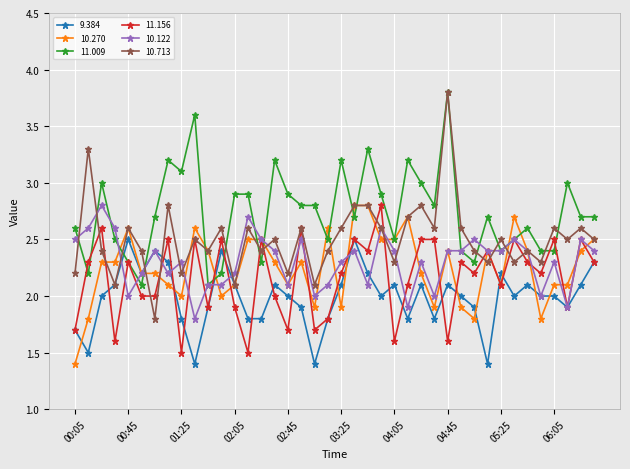

Reading left to right, transcribe all the data shown in this chart.

9.384: 1.7	1.5	2.0	2.1	2.5	2.2	2.4	2.3	1.8	1.4	1.9	2.4	2.1	1.8	1.8	2.1	2.0	1.9	1.4	1.8	2.1	2.5	2.2	2.0	2.1	1.8	2.1	1.8	2.1	2.0	1.9	1.4	2.2	2.0	2.1	2.0	2.0	1.9	2.1	2.3
10.270: 1.4	1.8	2.3	2.3	2.6	2.2	2.2	2.1	2.0	2.6	2.4	2.0	2.1	2.5	2.5	2.3	2.1	2.3	1.9	2.6	1.9	2.8	2.8	2.5	2.5	2.7	2.2	1.9	2.4	1.9	1.8	2.4	2.1	2.7	2.4	1.8	2.1	2.1	2.4	2.5
11.009: 2.6	2.2	3.0	2.5	2.3	2.1	2.7	3.2	3.1	3.6	2.1	2.2	2.9	2.9	2.3	3.2	2.9	2.8	2.8	2.5	3.2	2.7	3.3	2.9	2.5	3.2	3.0	2.8	3.8	2.4	2.3	2.7	2.4	2.5	2.6	2.4	2.4	3.0	2.7	2.7
11.156: 1.7	2.3	2.6	1.6	2.3	2.0	2.0	2.5	1.5	2.5	1.9	2.5	1.9	1.5	2.5	2.0	1.7	2.6	1.7	1.8	2.2	2.5	2.4	2.8	1.6	2.1	2.5	2.5	1.6	2.3	2.2	2.4	2.1	2.5	2.3	2.2	2.5	1.9	2.5	2.3
10.122: 2.5	2.6	2.8	2.6	2.0	2.2	2.4	2.2	2.3	1.8	2.1	2.1	2.2	2.7	2.5	2.4	2.1	2.5	2.0	2.1	2.3	2.4	2.1	2.6	2.4	1.9	2.3	2.0	2.4	2.4	2.5	2.4	2.4	2.5	2.4	2.0	2.3	1.9	2.5	2.4
10.713: 2.2	3.3	2.4	2.1	2.6	2.4	1.8	2.8	2.2	2.5	2.4	2.6	2.1	2.6	2.4	2.5	2.2	2.6	2.1	2.4	2.6	2.8	2.8	2.6	2.3	2.7	2.8	2.6	3.8	2.6	2.4	2.3	2.5	2.3	2.4	2.3	2.6	2.5	2.6	2.5